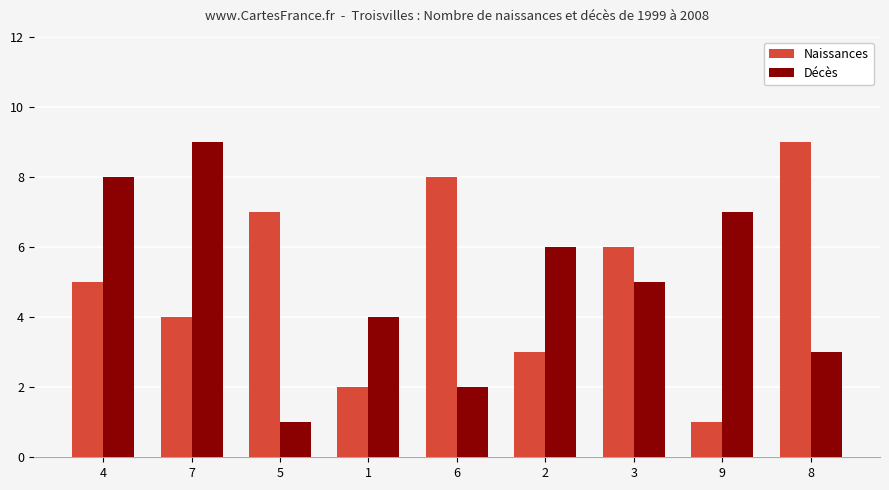

What is the highest value of the Décès series?

9